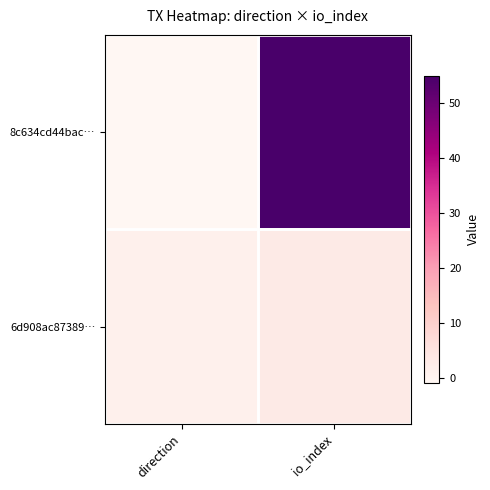

Rank the series by their maximum value, from lowest to highest.

6d908ac87389…, 8c634cd44bac…